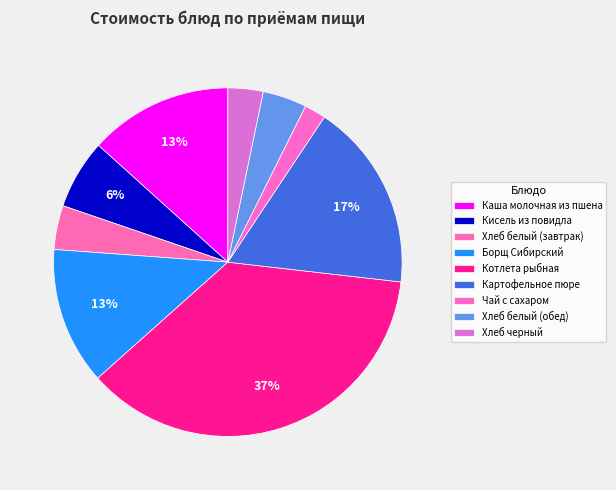

What is the ratio of the value at Хлеб белый (завтрак) to the value at Кисель из повидла?

0.6